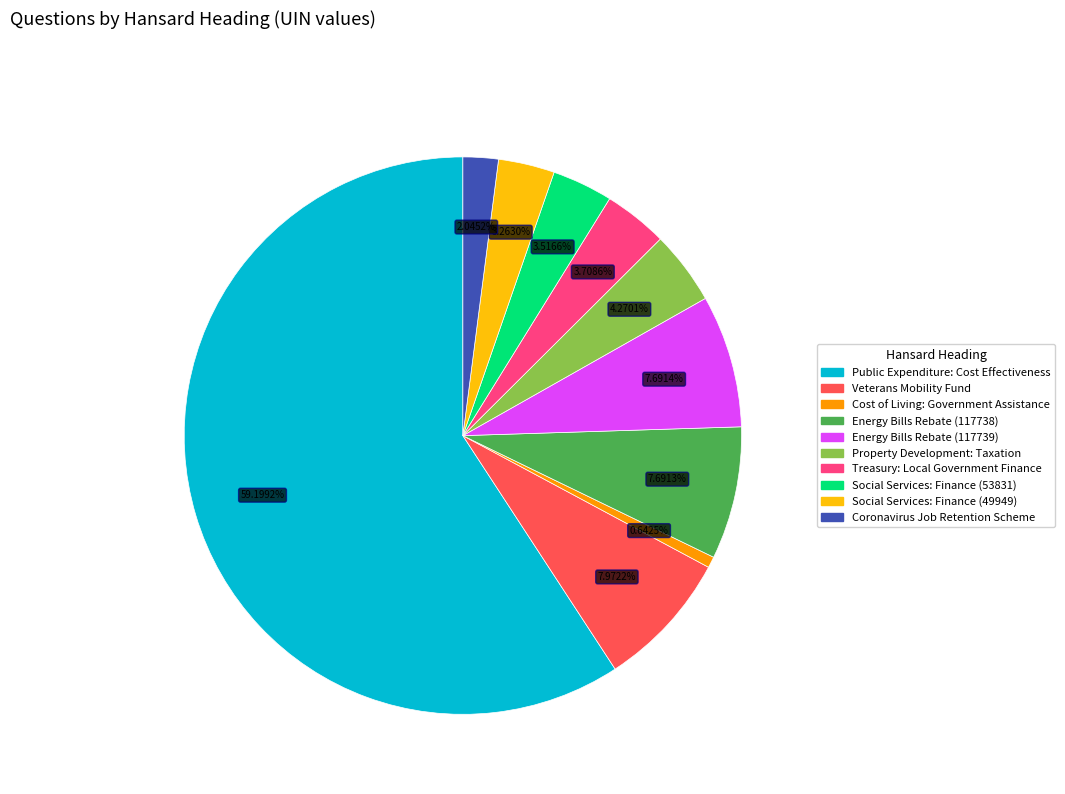

How many slices are in this pie chart?

10